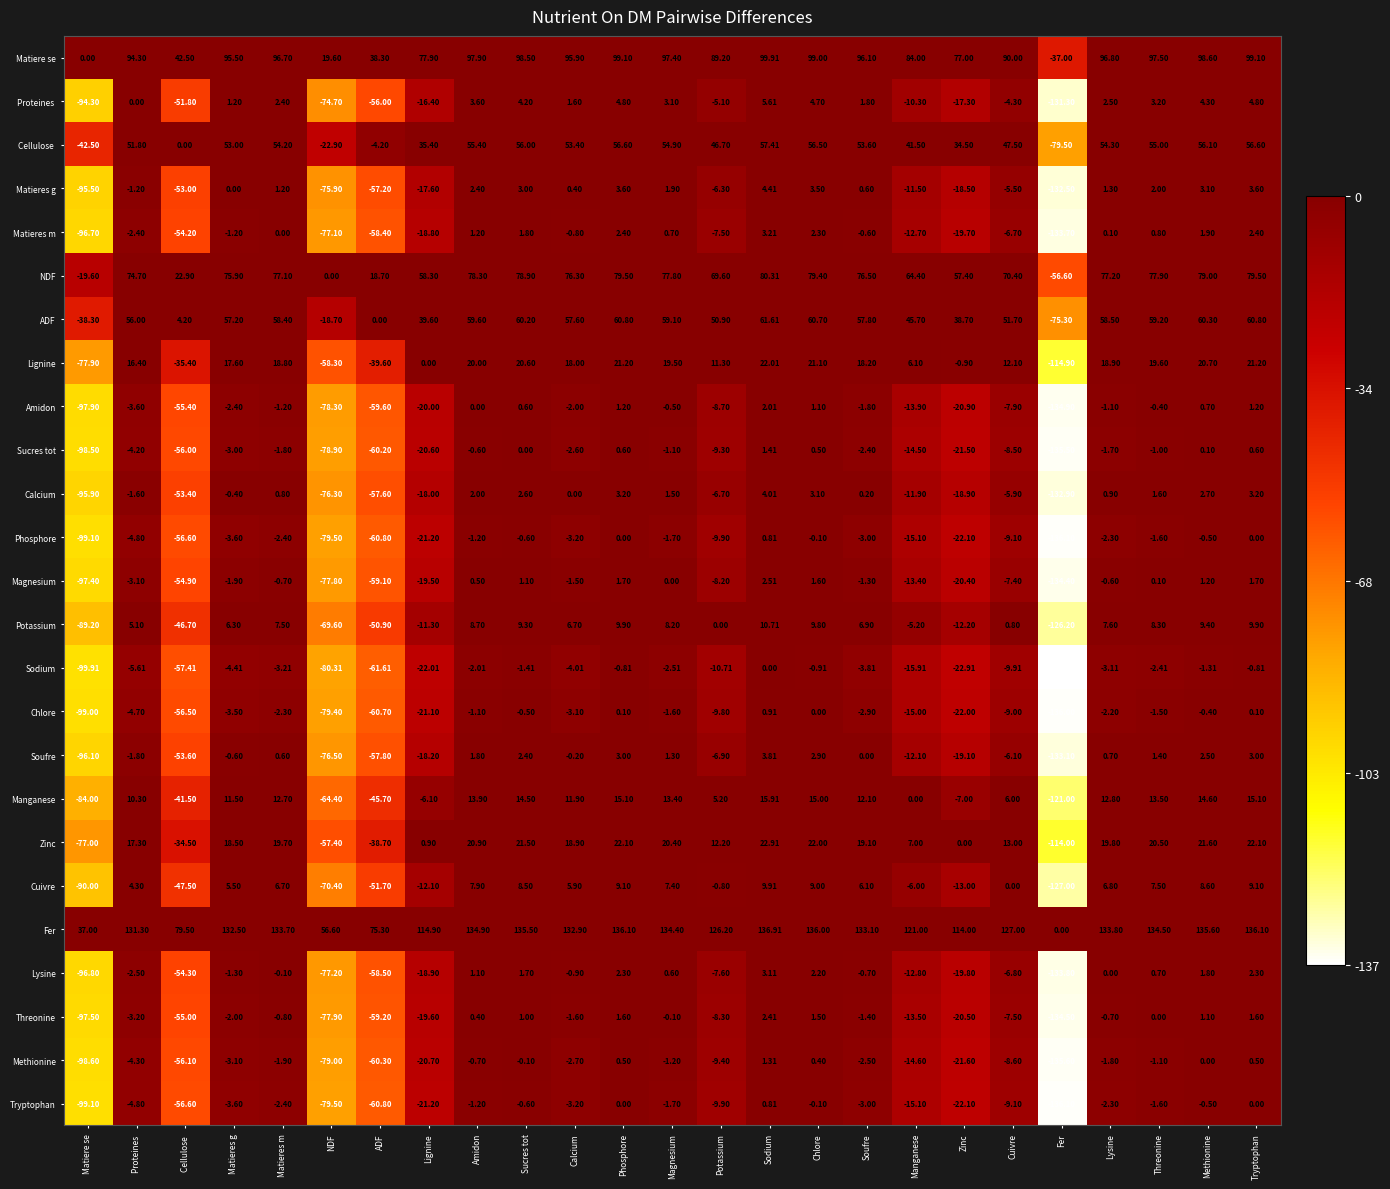

At which category does the chart reach its peak across all series?

Sodium